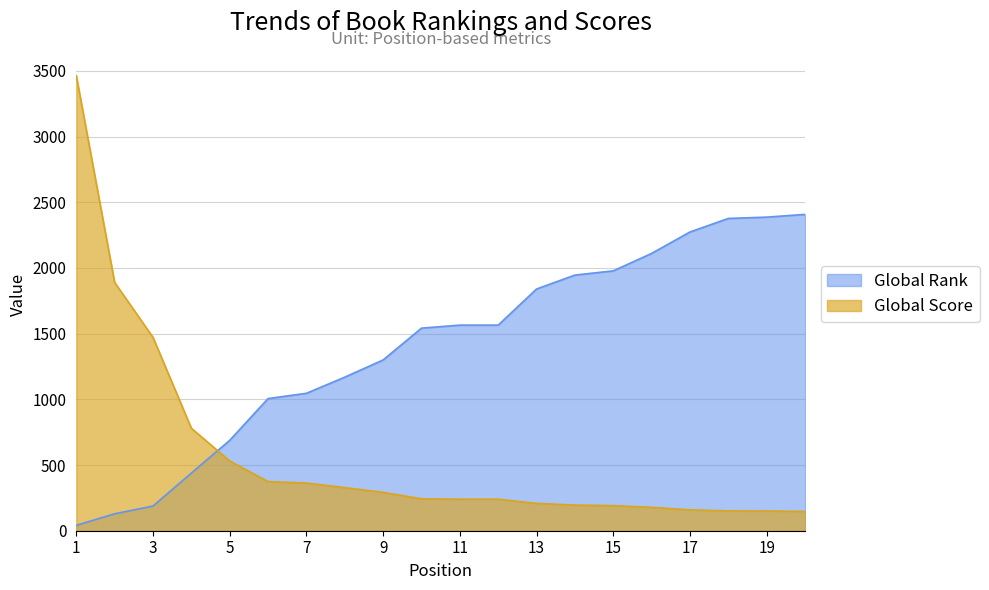

Between 18 and 19, which series saw the biggest shift?

Global Rank